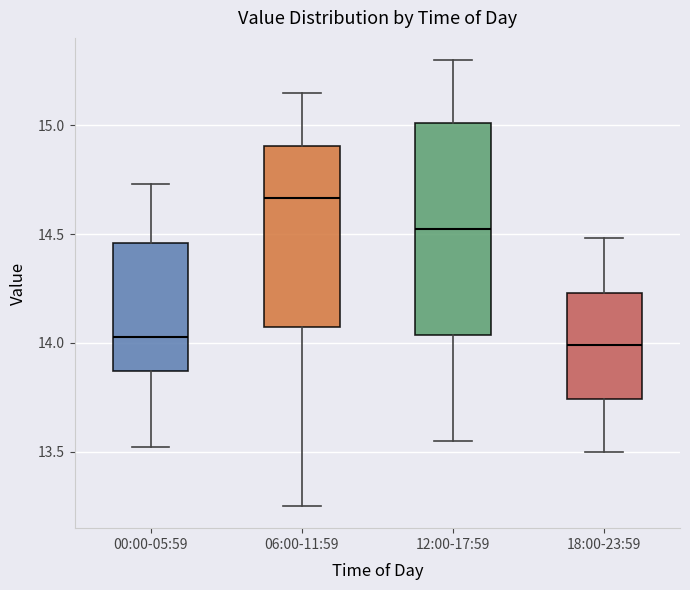

Where does the upper whisker of the box for 00:00-05:59 end on the y-axis? The values are not printed on the chart, so give them approximately, as read against the axis.

14.75